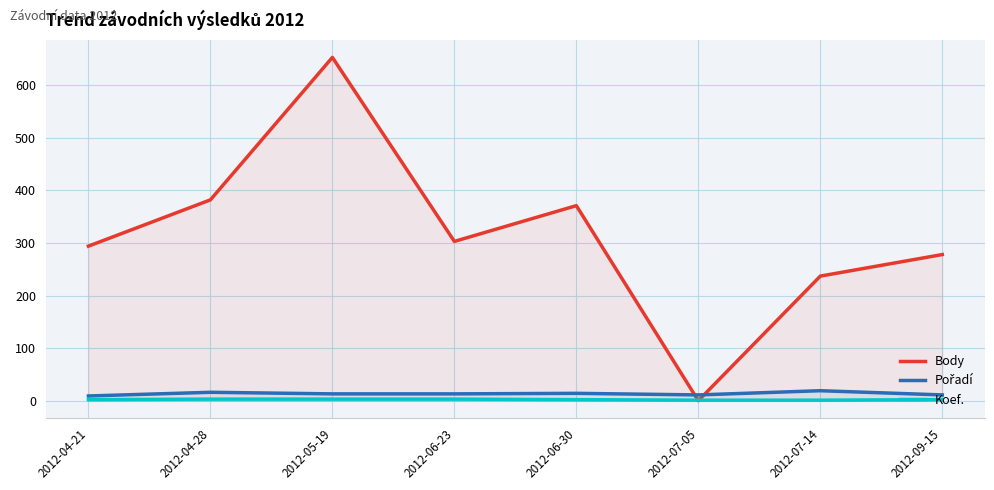

What is the spread (max minus min) of values at 2012-07-14?

236